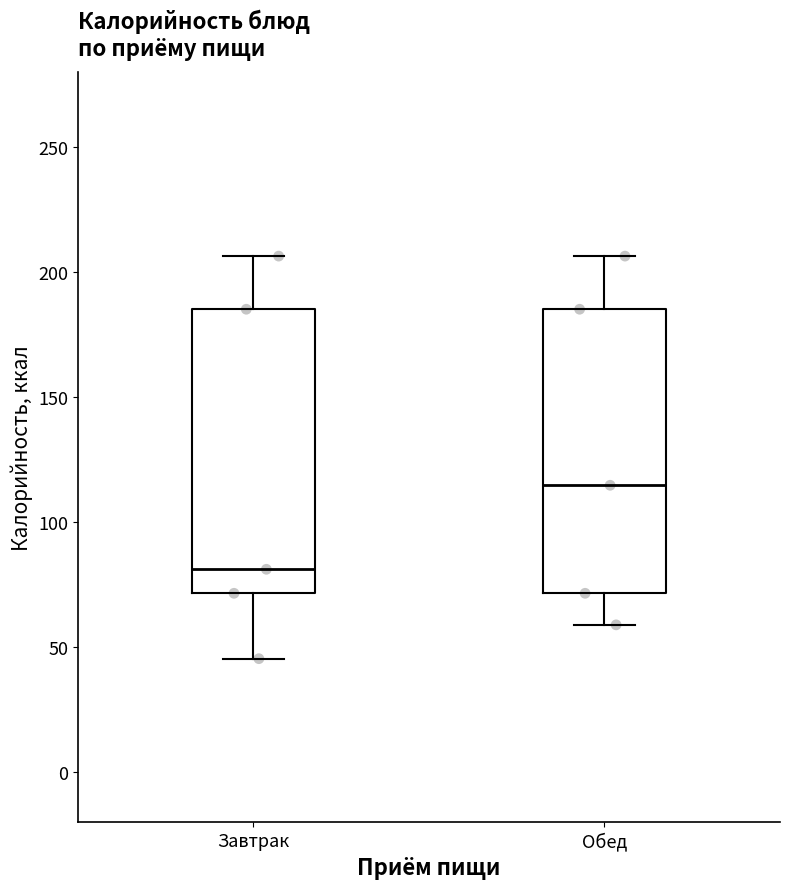

Where does the upper whisker of the box for Завтрак end on the y-axis? The values are not printed on the chart, so give them approximately, as read against the axis.

205